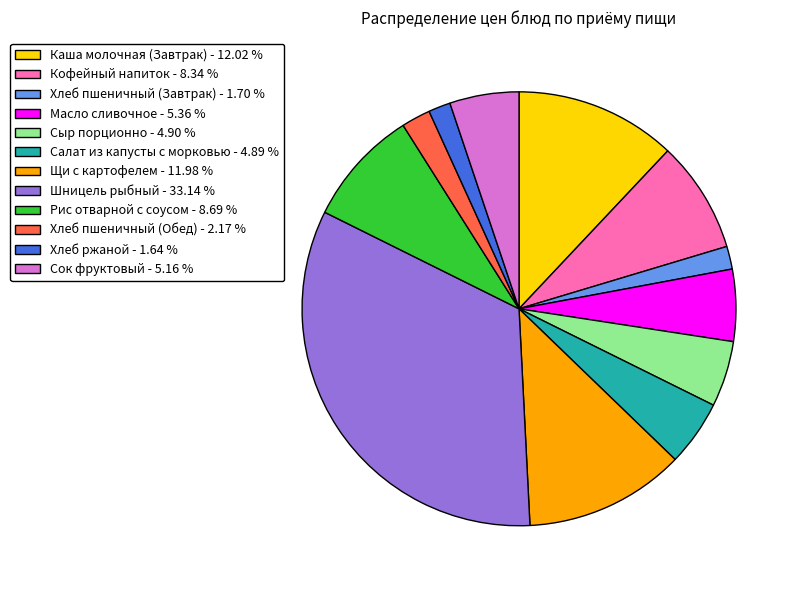

Approximately how many times larger is the value at Салат из капусты с морковью - 4.89 % compared to Кофейный напиток - 8.34 %?

0.6